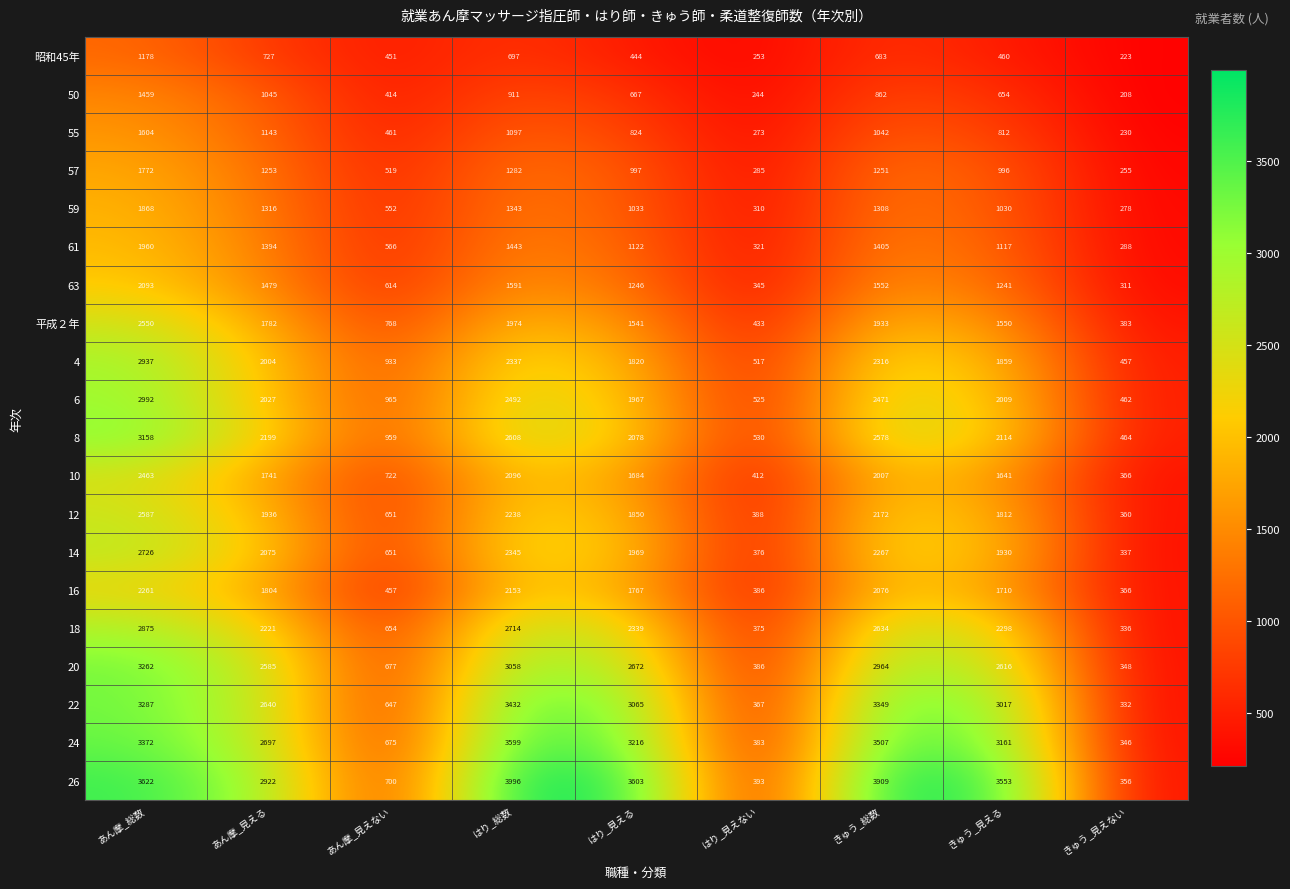

What is the minimum value shown in the chart?

208